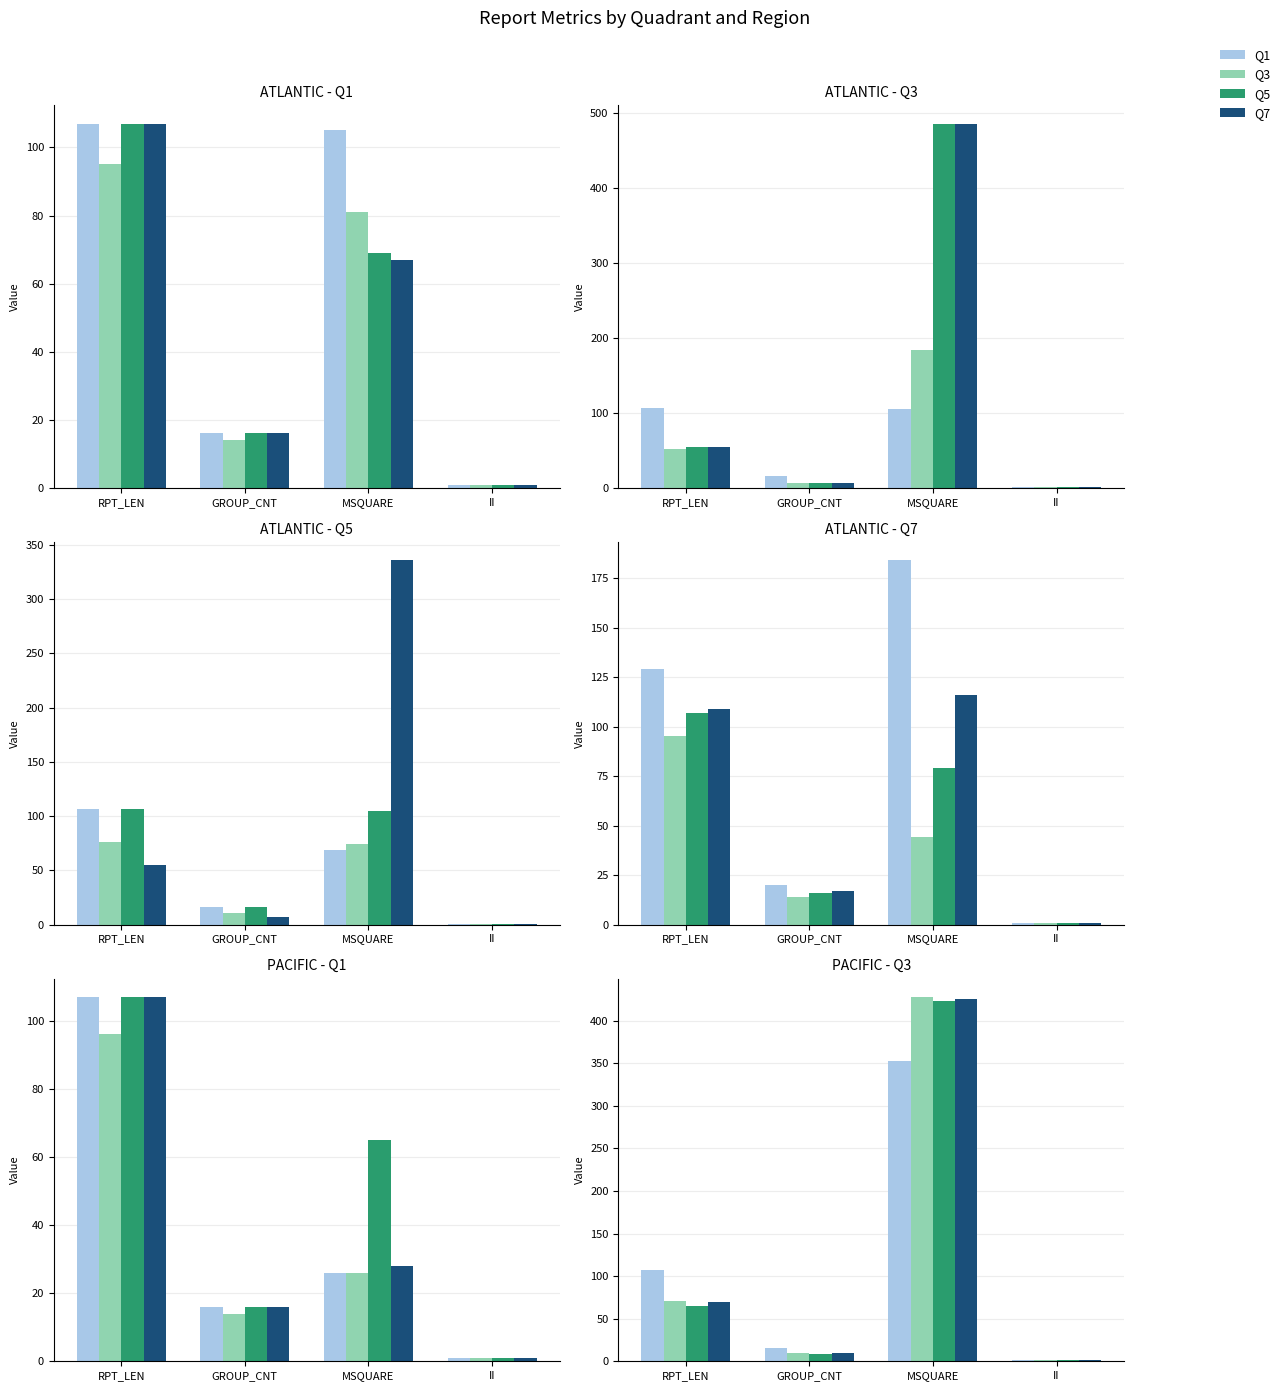

At how many categories does at least one series exceed 239?

1